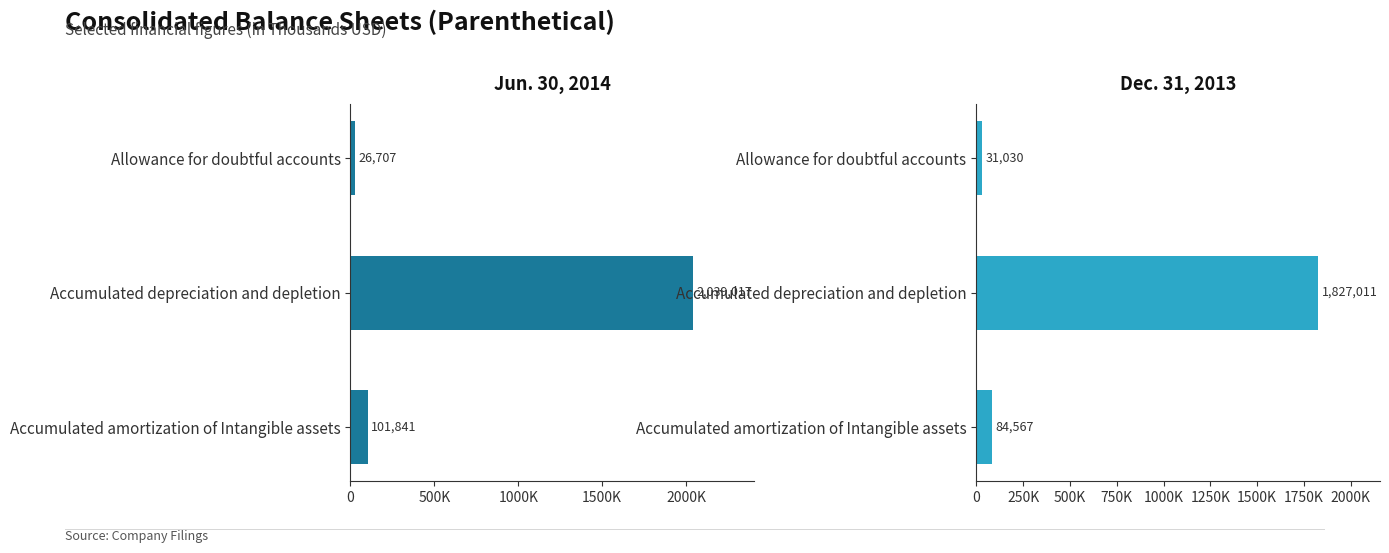

Which series has the largest total across all categories?

Jun. 30, 2014